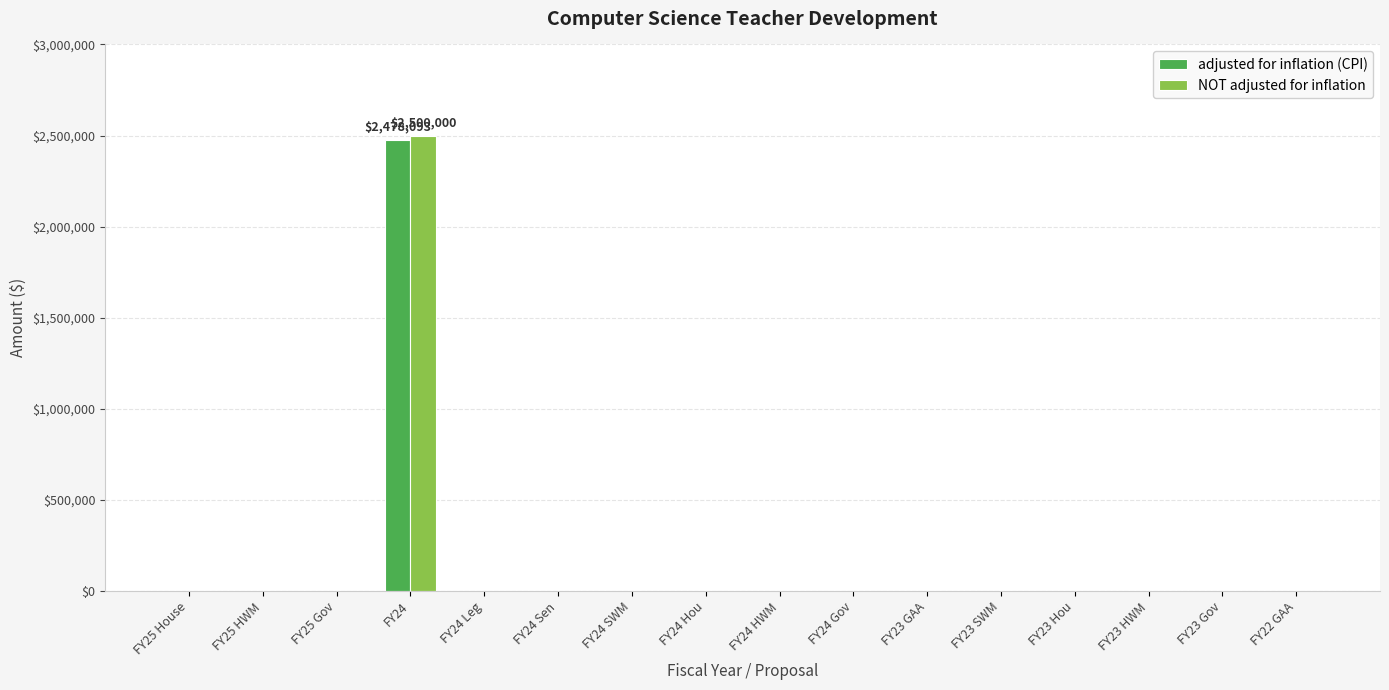

True or false: NOT adjusted for inflation has a value of 1146611 at FY23 SWM.

False